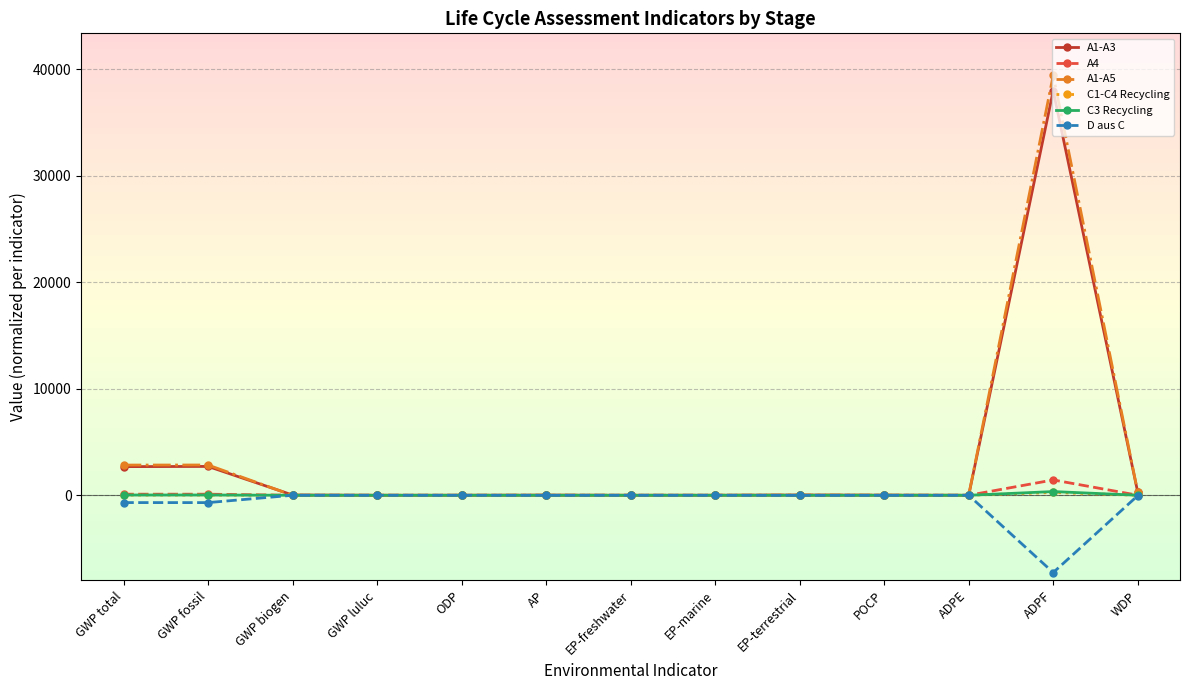

What position from the left is ADPF?

12